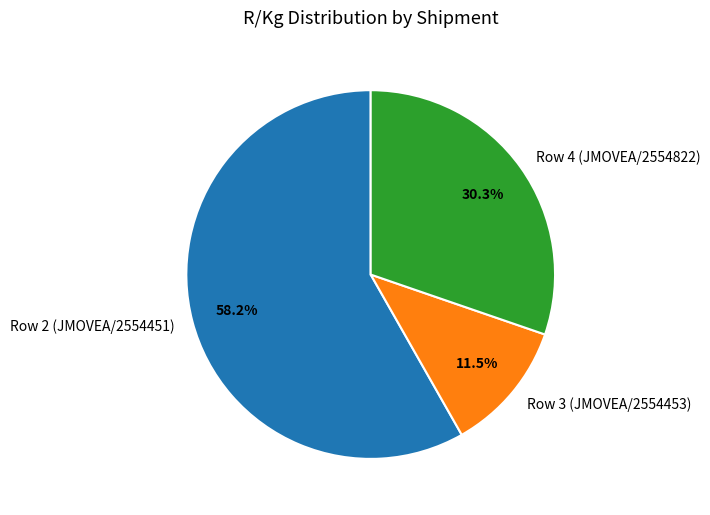

To the nearest percent, what percentage of the pie is Row 2 (JMOVEA/2554451)?

58%